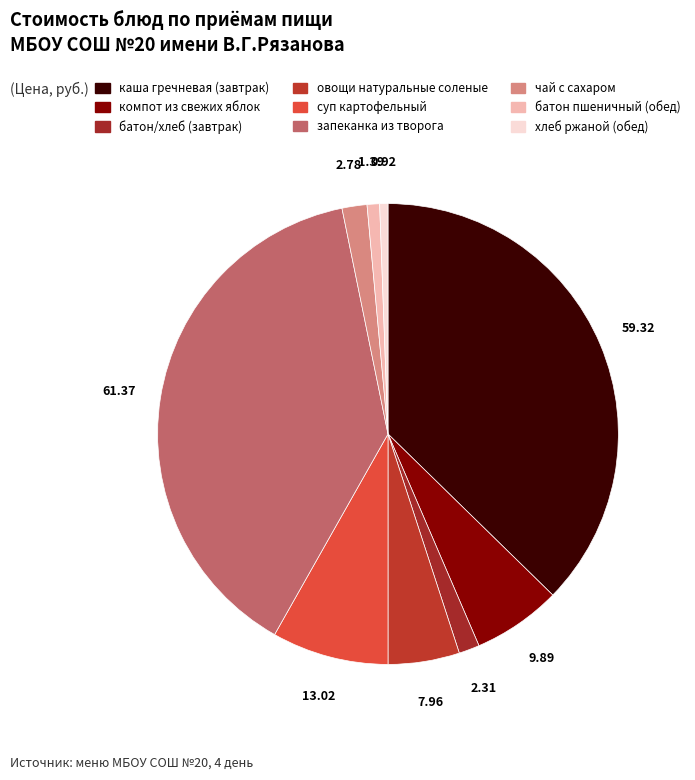

Count the number of slices in the pie.

9